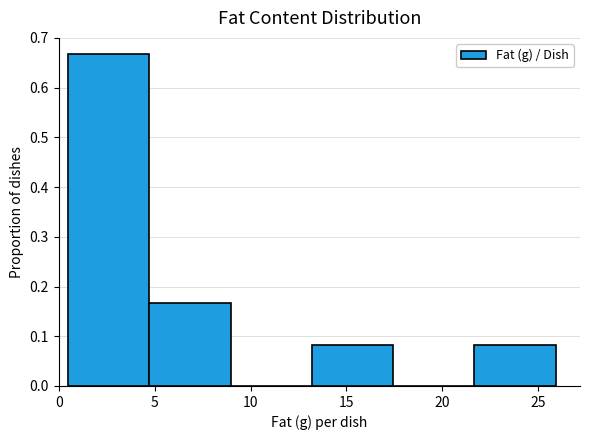

Reading left to right, transcribe this chart: for each bar, give the range it covers on the x-axis and its height. Neither the bar edges nor the heights are printed on the chart, so give them approximately, as read against the axes.

0.5 to 4.5: 0.67
4.5 to 9.0: 0.17
9.0 to 13.0: 0
13.0 to 17.5: 0.08
17.5 to 21.5: 0
21.5 to 26.0: 0.08